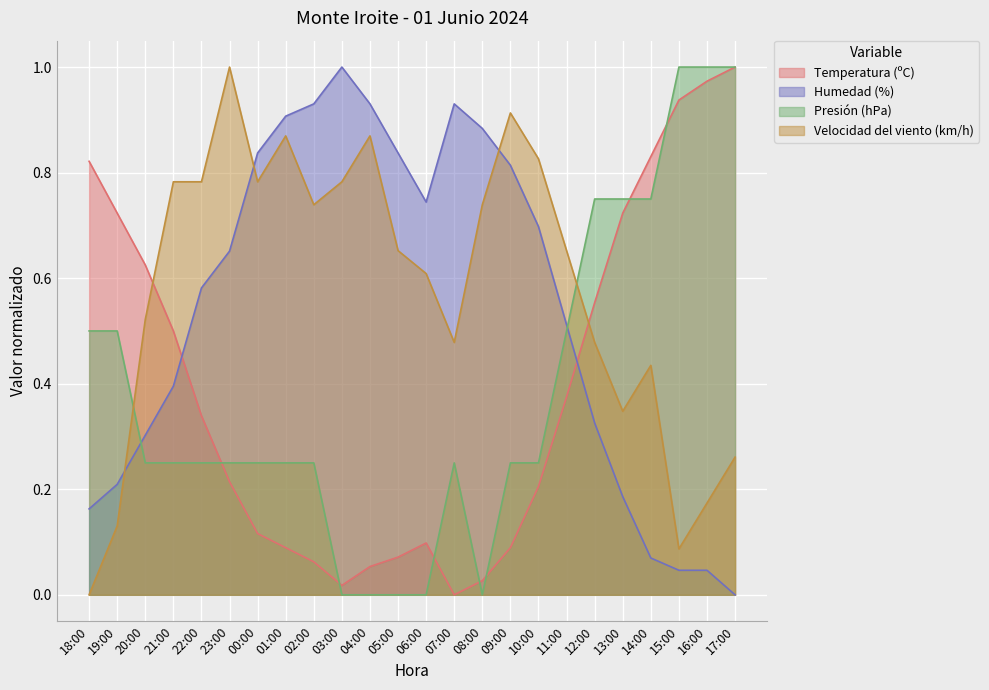

True or false: Presión (hPa) and Humedad (%) cross at least once.

True